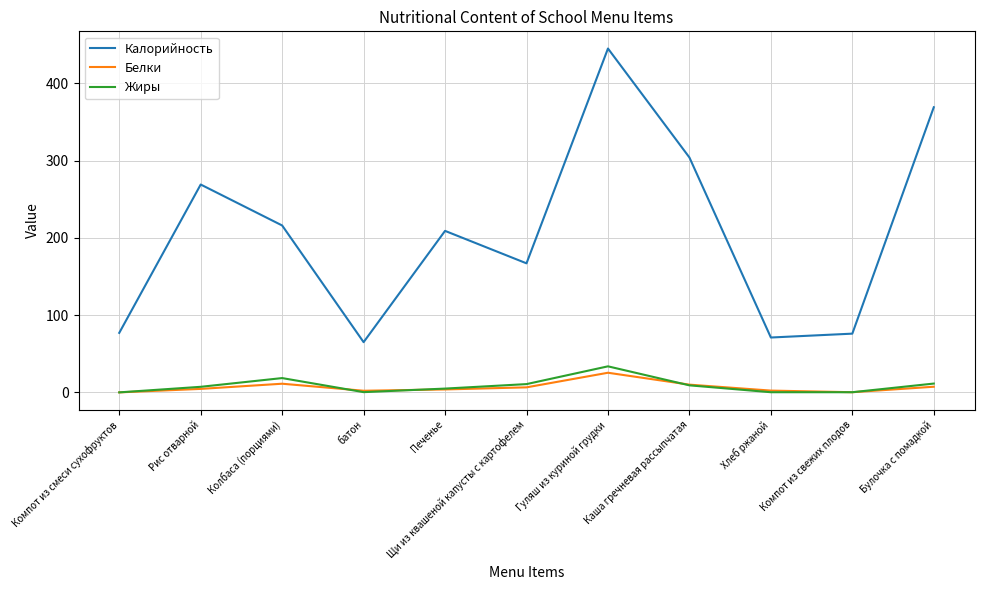

True or false: Калорийность and Жиры cross at least once.

False